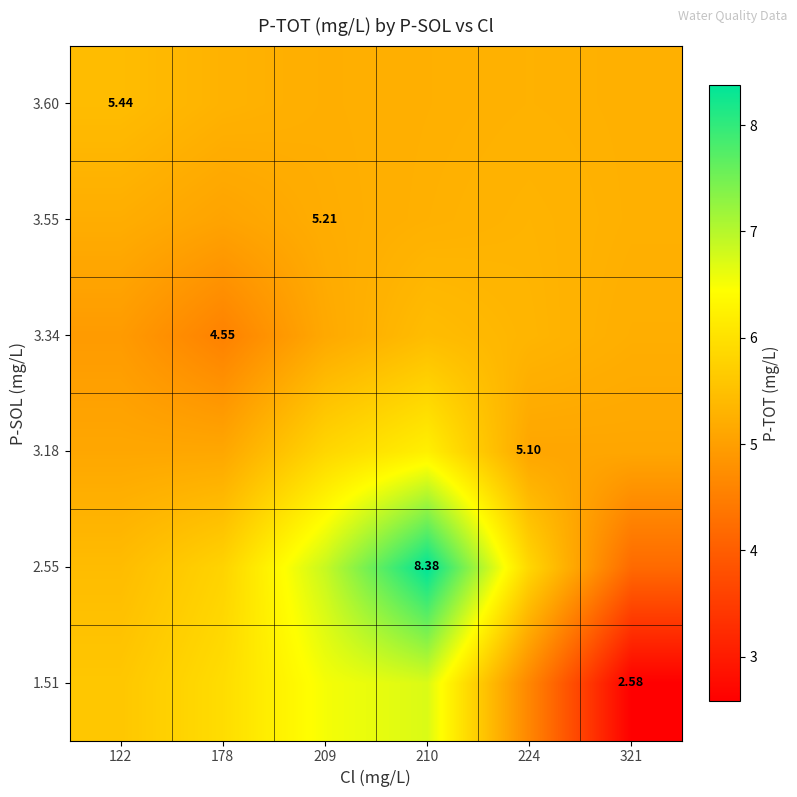

Is it true that 3.55 equals 5.2 at 209?

True